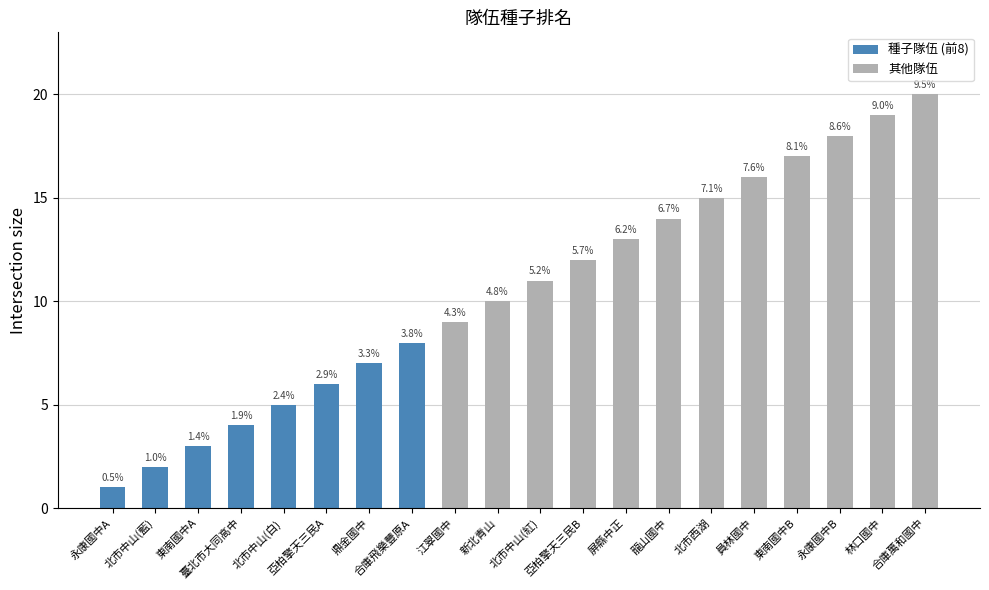

What is the difference between the values at 永康國中B and 亞柏擎天三民B?

6